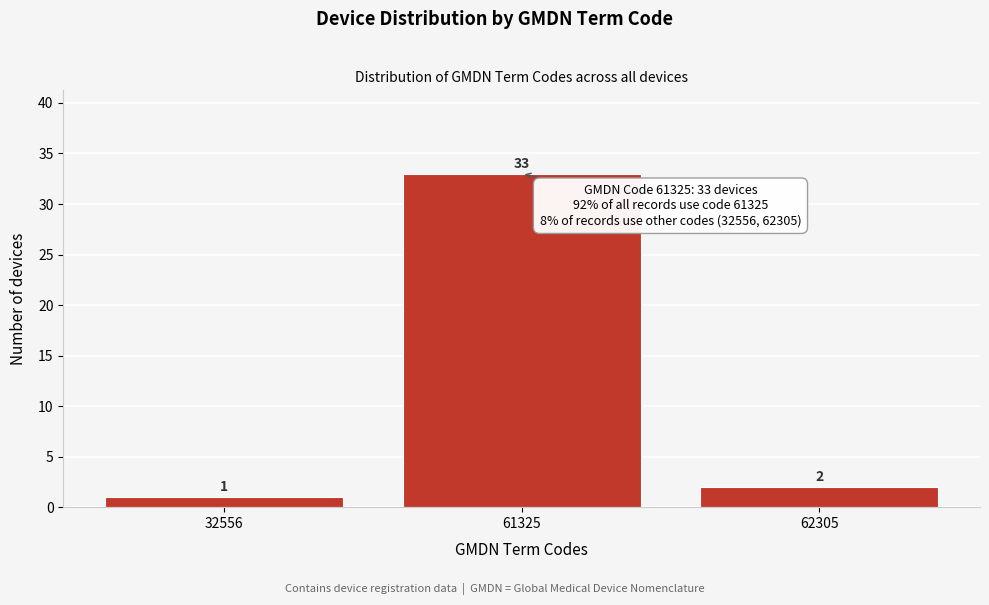

Reading left to right, extract all data points from this chart.

32556=1	61325=33	62305=2